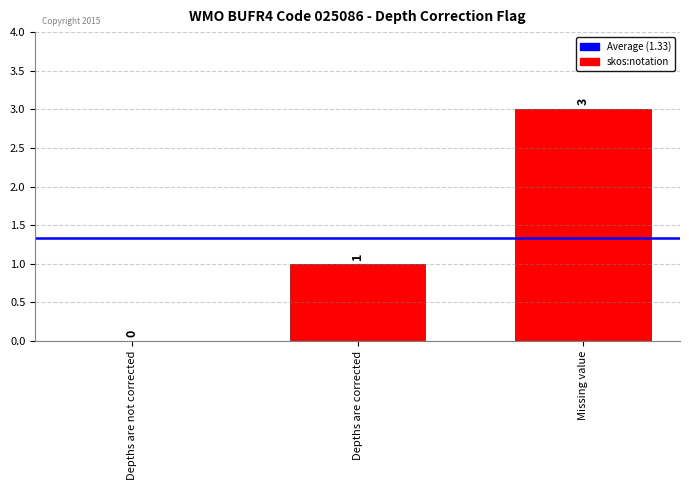

Between Depths are corrected and Depths are not corrected, which is larger?

Depths are corrected